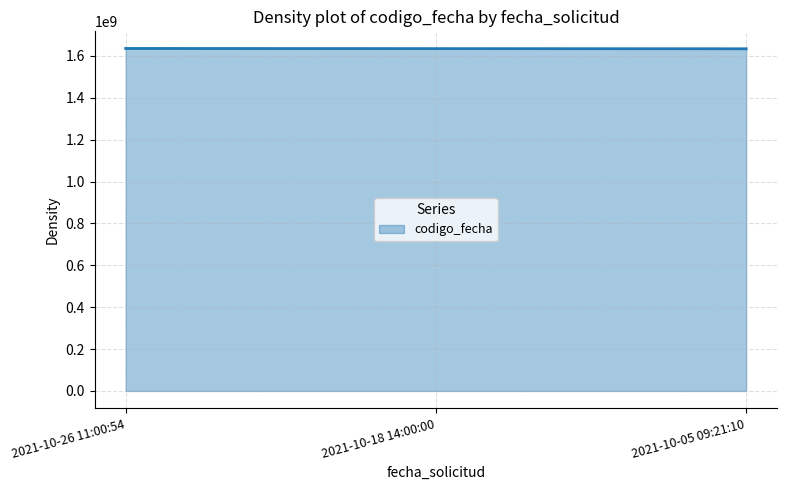

How many lines are shown in the chart?

1